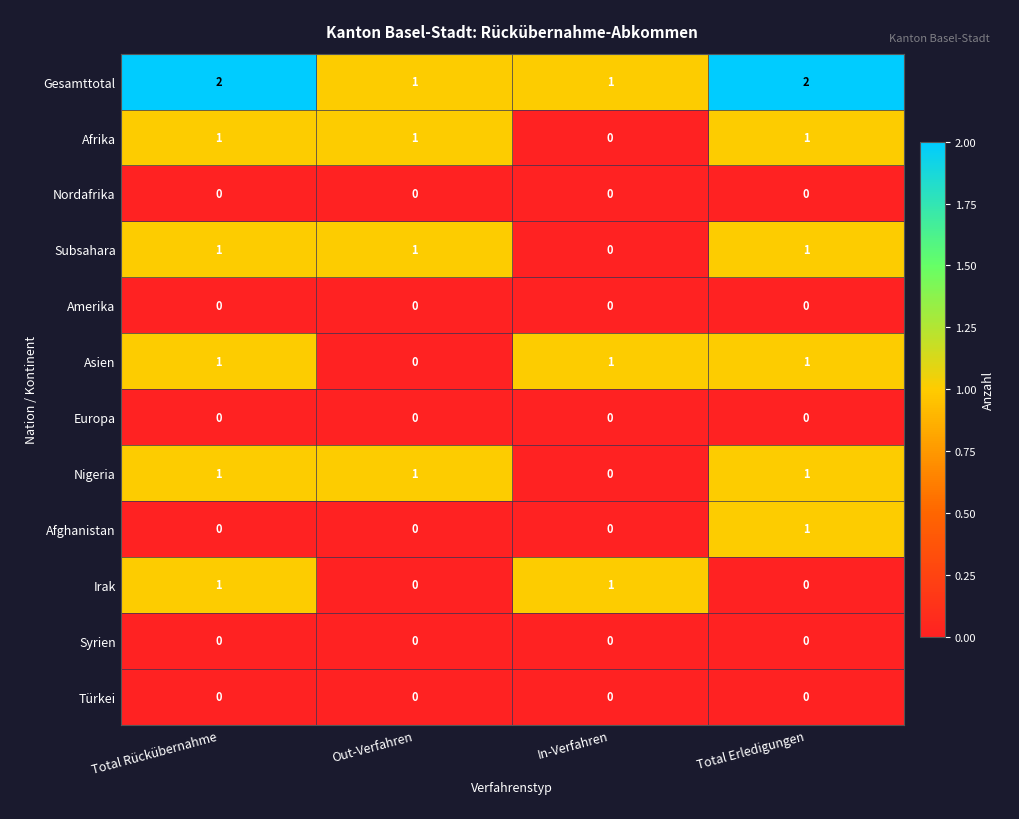

True or false: Syrien has a value of 0 at Total Erledigungen.

True